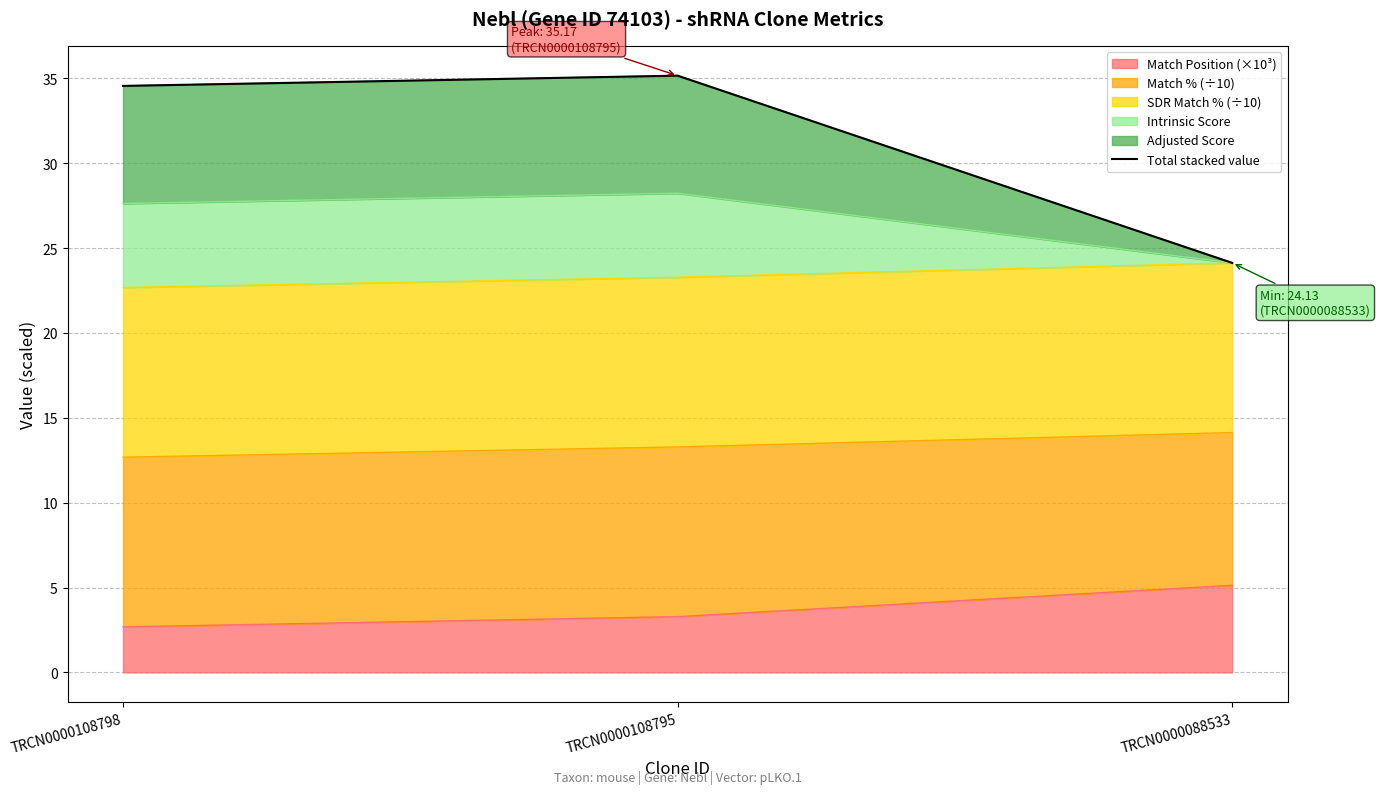

What is the value of the 1st point from the left?

34.6